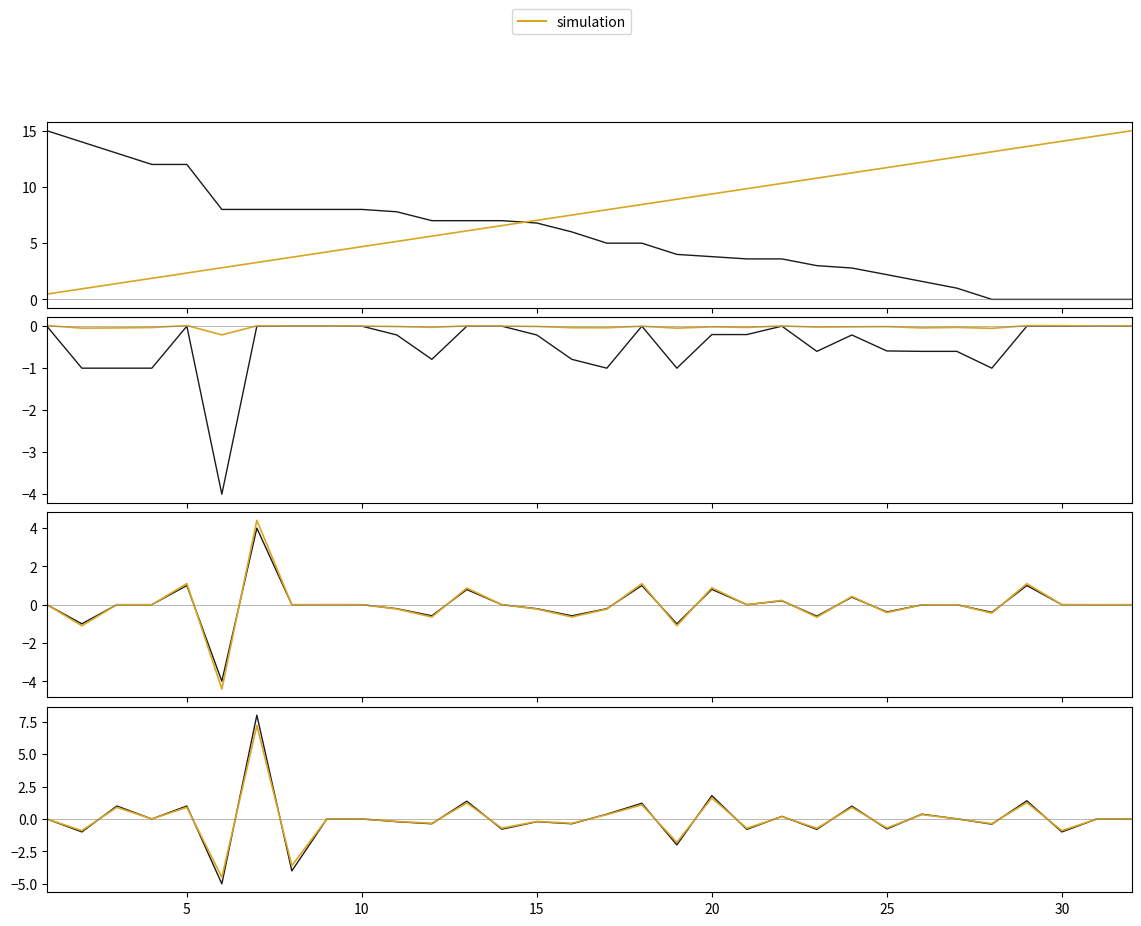

Does the chart display data point markers on the line(s)?

No